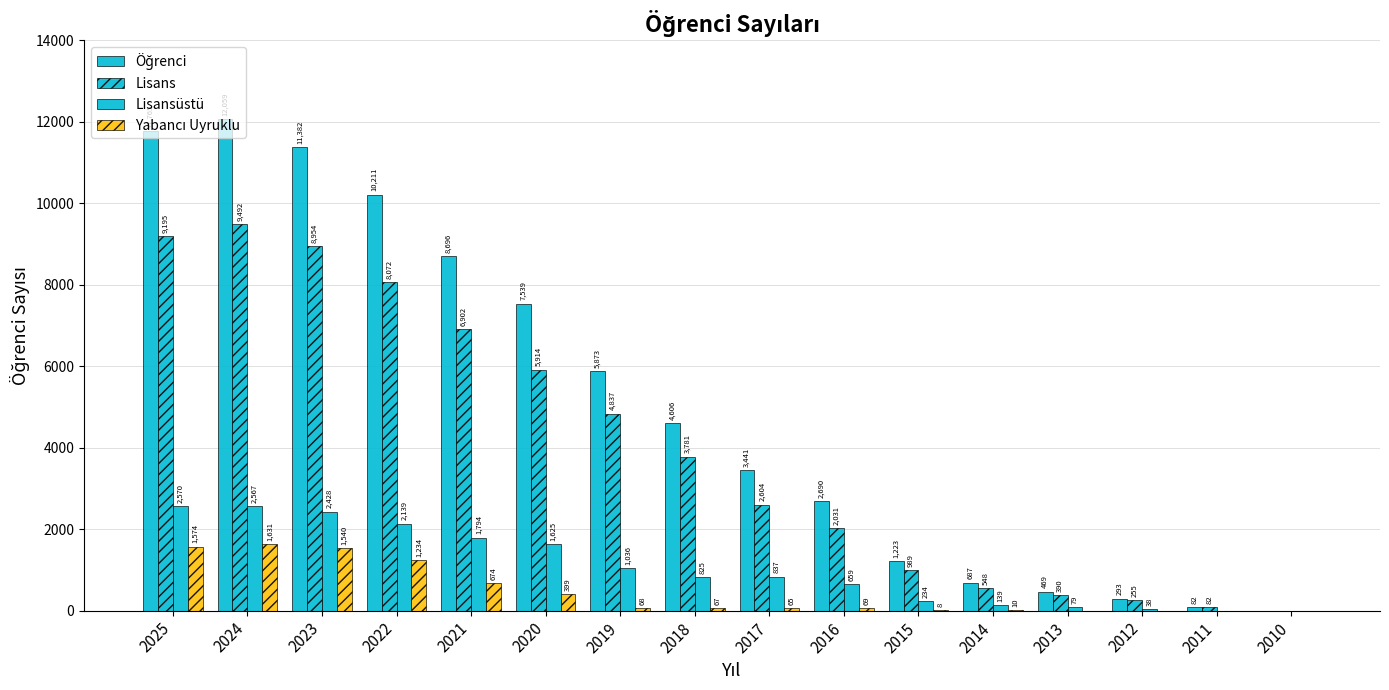

Which series has the largest range (max minus min)?

Öğrenci